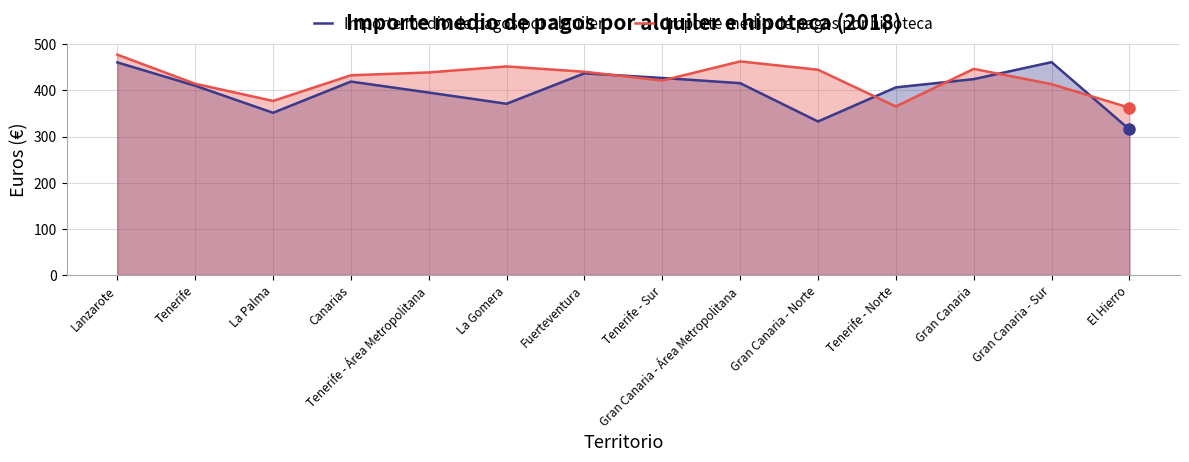

How many times do Importe medio de pagos por alquiler and Importe medio de pagos por hipoteca cross each other?

6